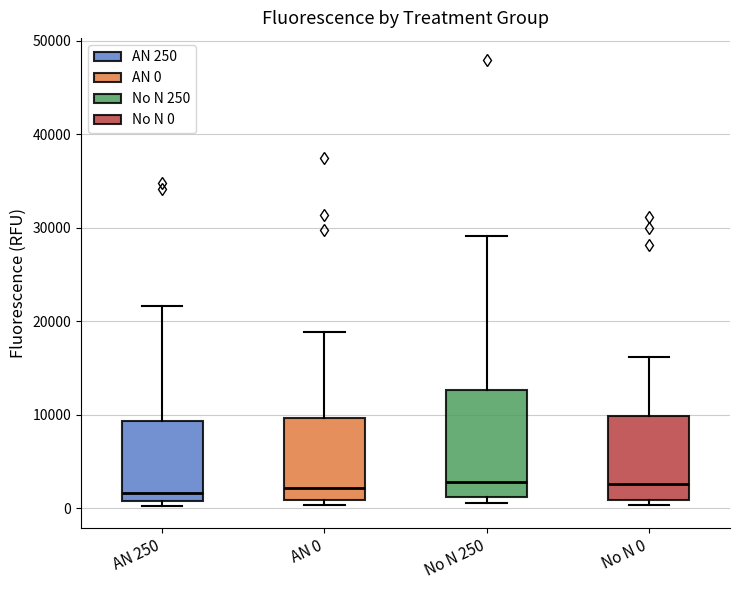

Reading left to right, transcribe this box plot: for each box, give where its median line is, the range the box spans, and where its two whiskers end, as read against the y-axis. The values are not printed on the chart, so give them approximately, as read against the axis.

AN 250: median 2000, box 1000 to 9000, whiskers 0 to 22000
AN 0: median 2000, box 1000 to 10000, whiskers 0 to 19000
No N 250: median 3000, box 1000 to 13000, whiskers 1000 (just below the box's lower edge) to 29000
No N 0: median 3000, box 1000 to 10000, whiskers 0 to 16000